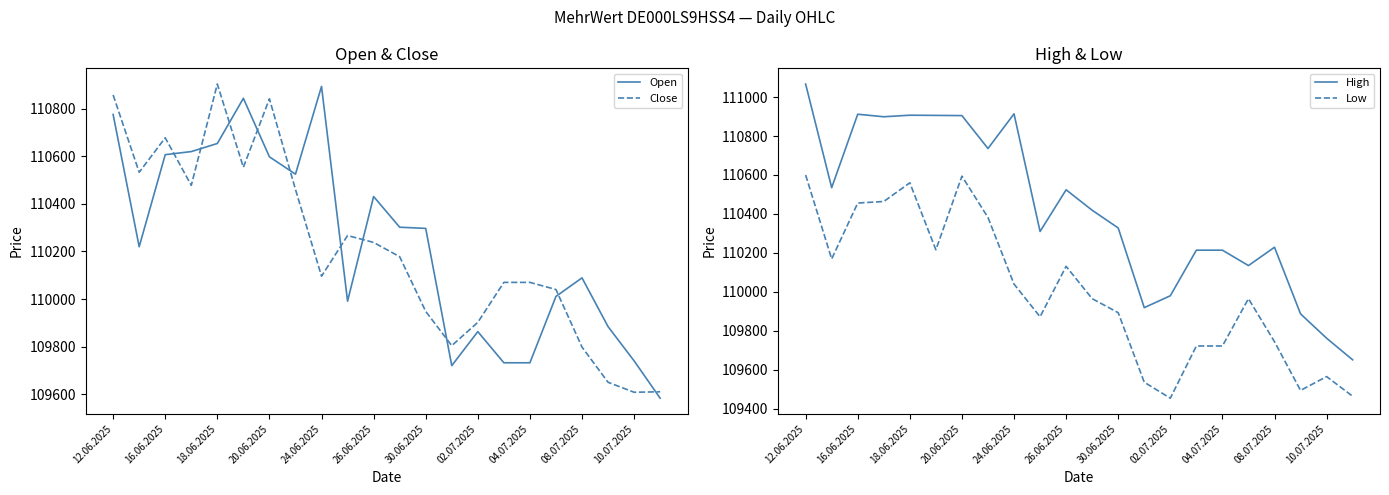

What is the difference between the maximum and minimum values in the Low series?

1146